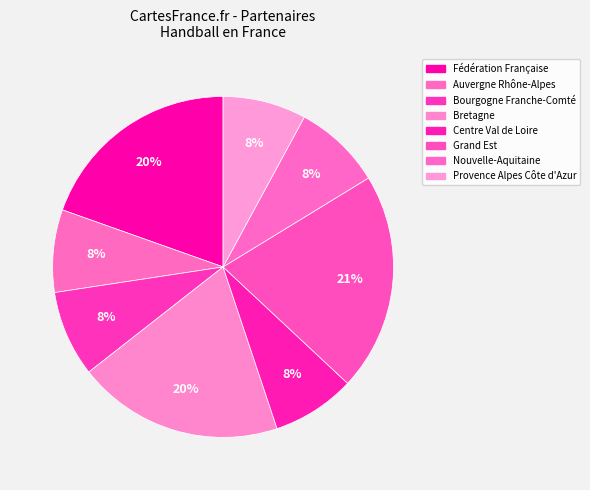

How many slices are in this pie chart?

8